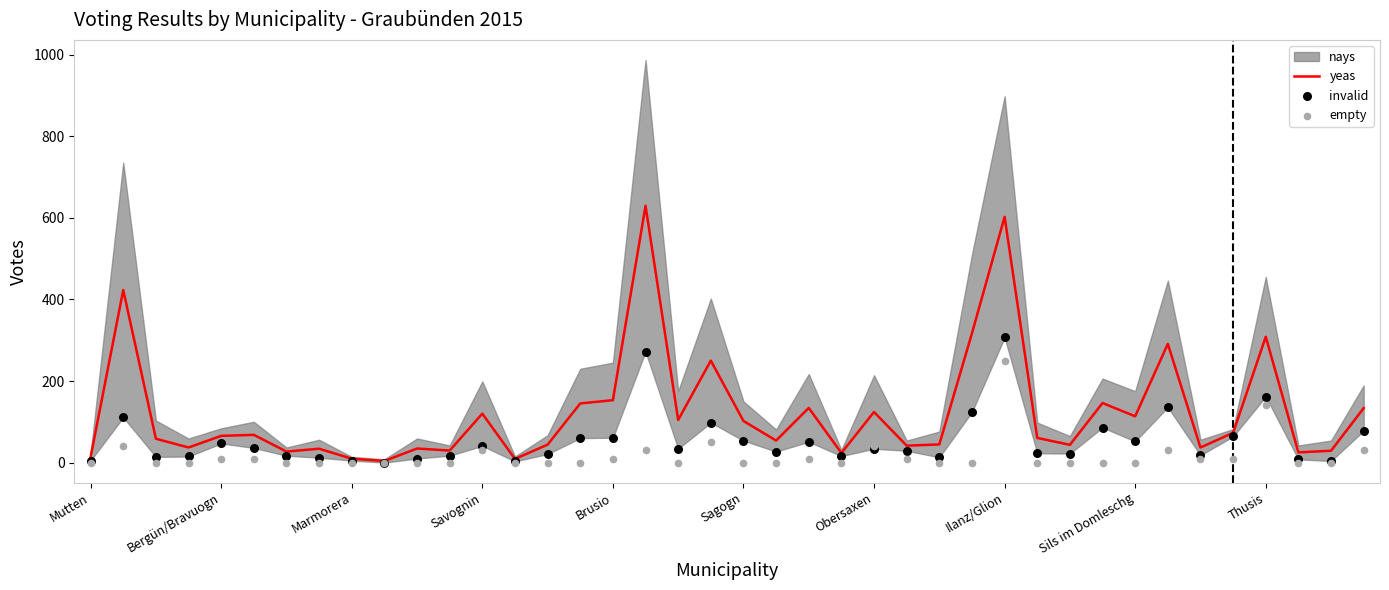

What is the total value across all series at 15?

205.0